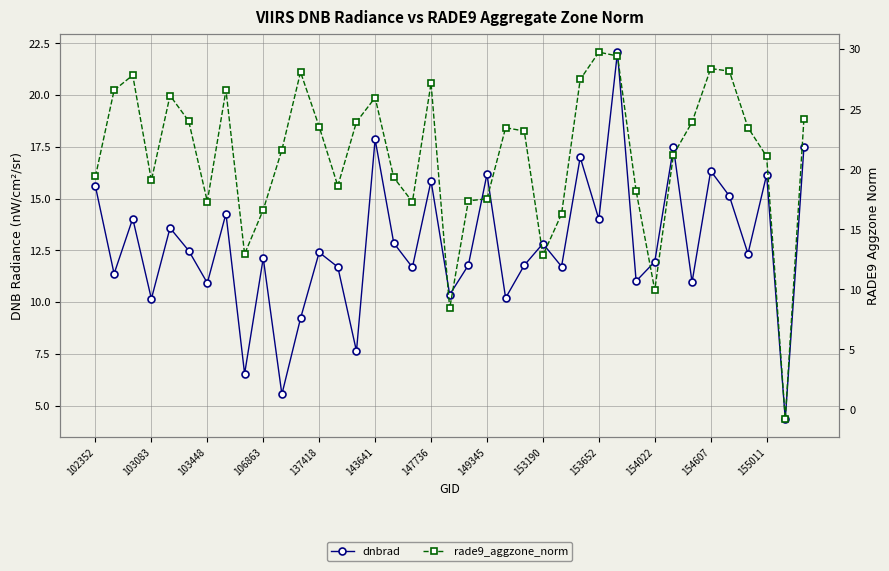

At how many categories does at least one series exceed 9?

38